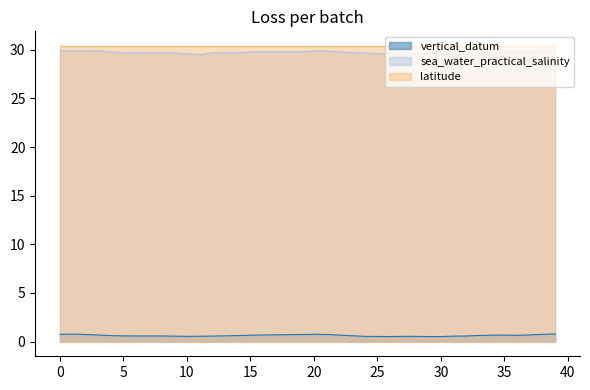

What value does the sea_water_practical_salinity series have at 14?

29.7